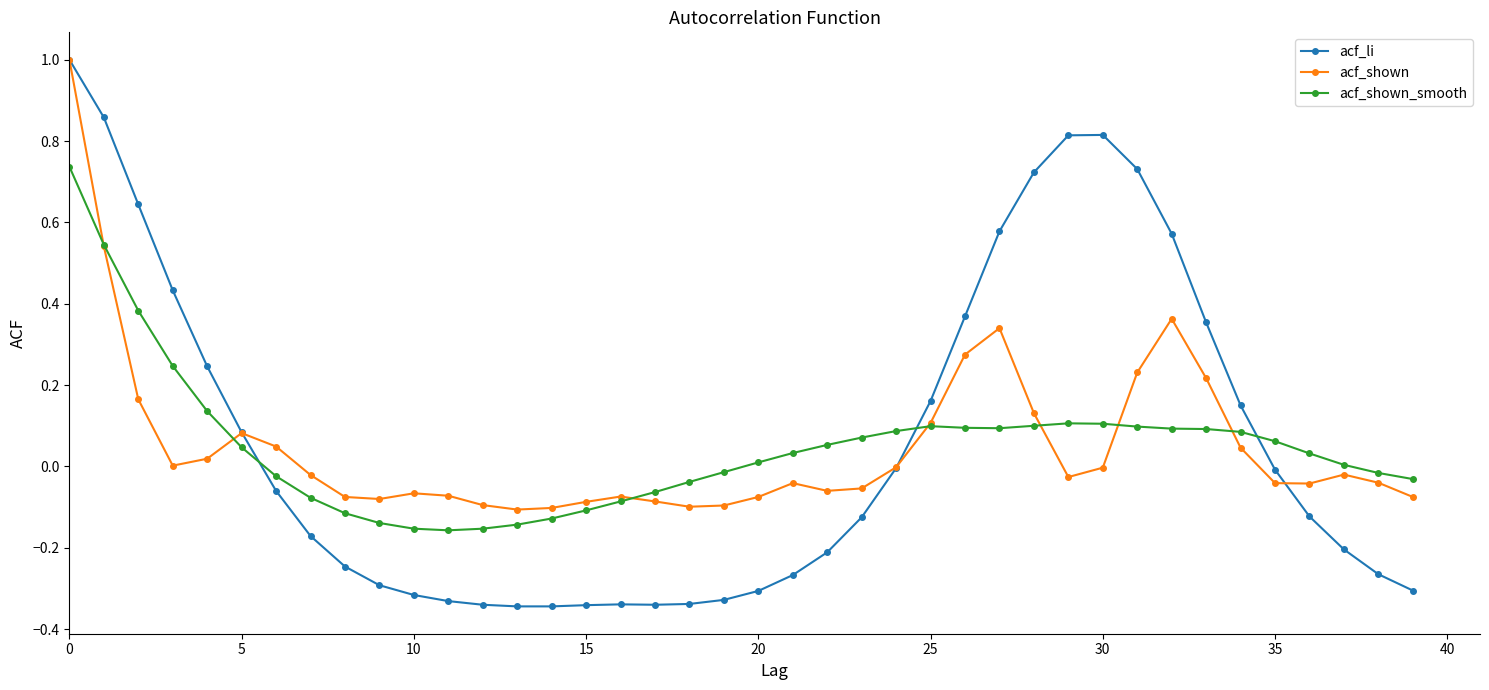

Count the number of categories in the chart.

40